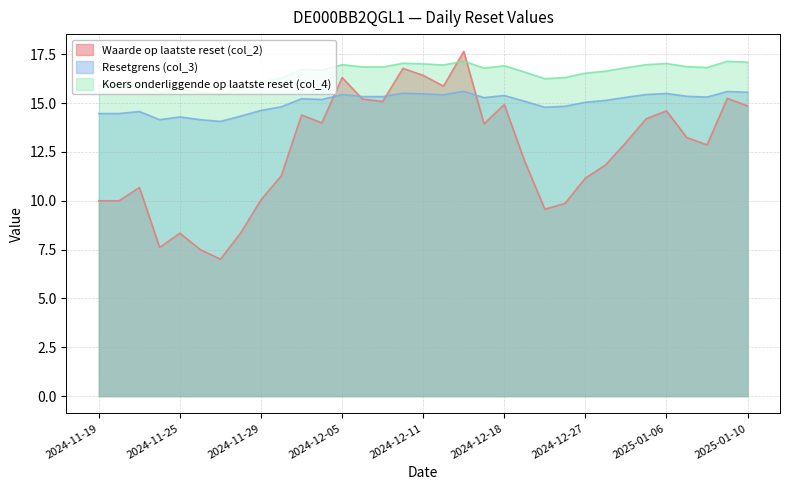

Rank the series by their maximum value, from highest to lowest.

Waarde op laatste reset (col_2), Koers onderliggende op laatste reset (col_4), Resetgrens (col_3)